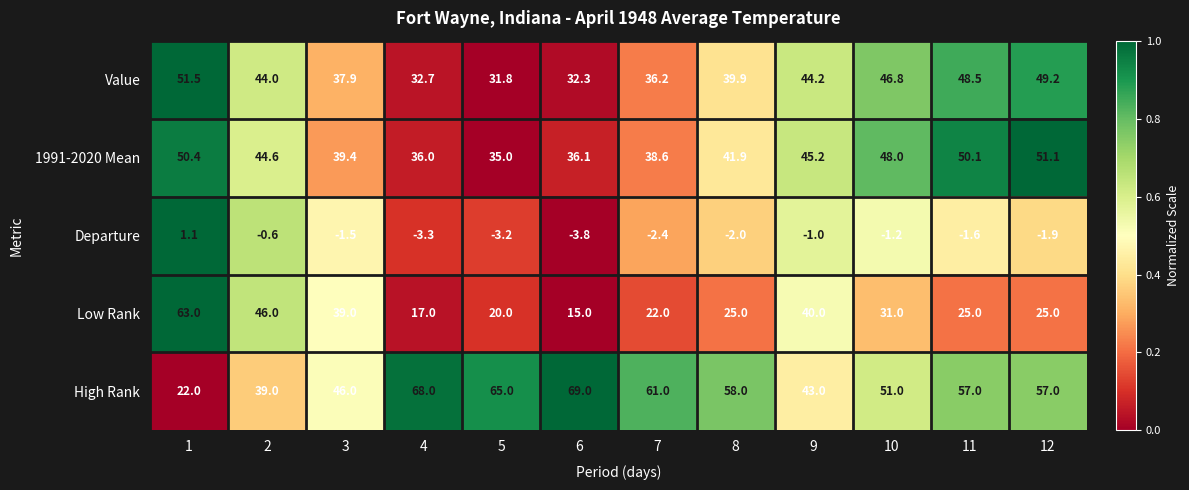

Between 8 and 10, which series saw the biggest shift?

High Rank